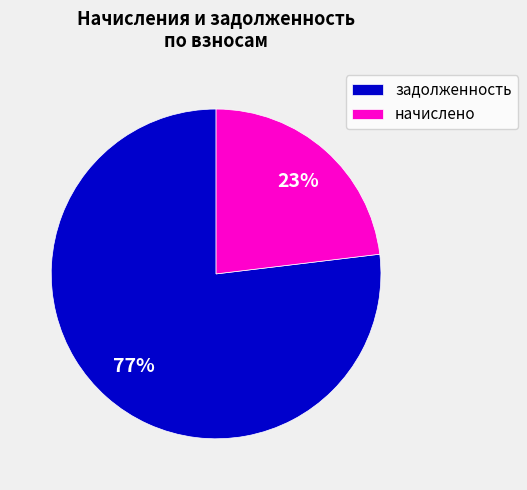

Count the number of slices in the pie.

2